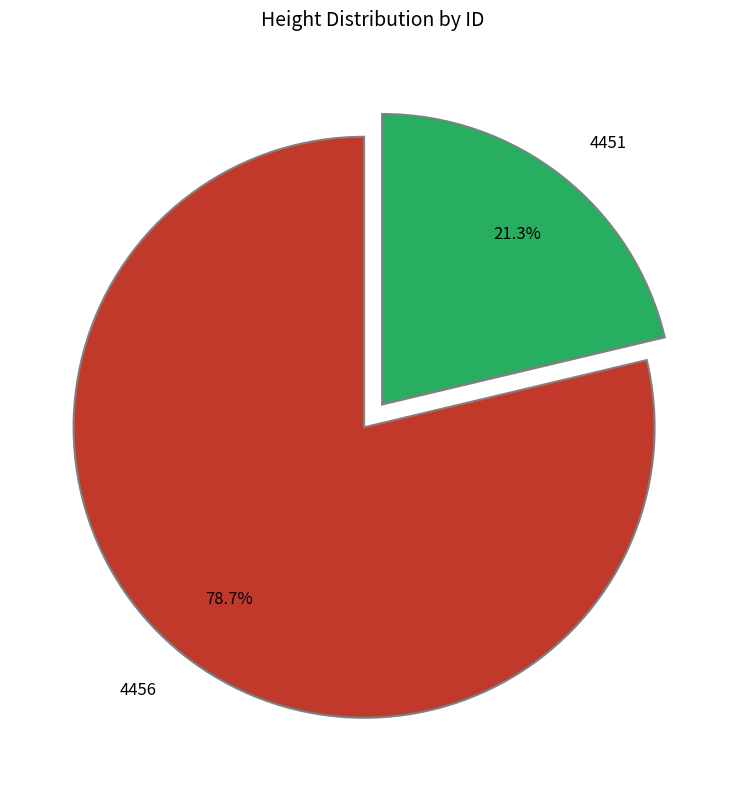

Does any single category account for the majority?

Yes